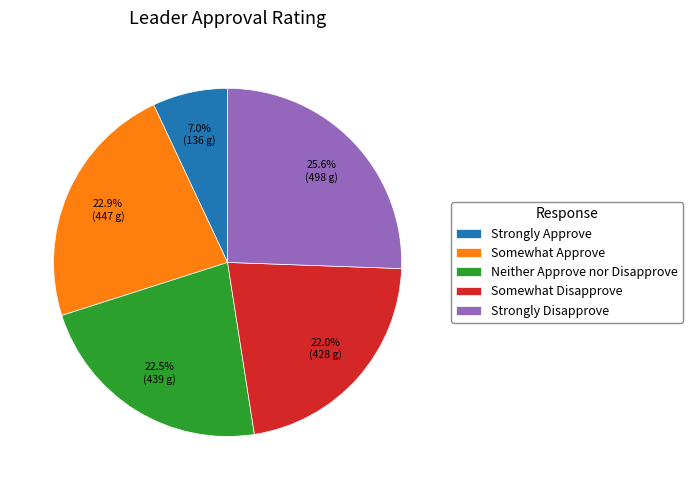

Is there any slice that represents more than half of the pie?

No